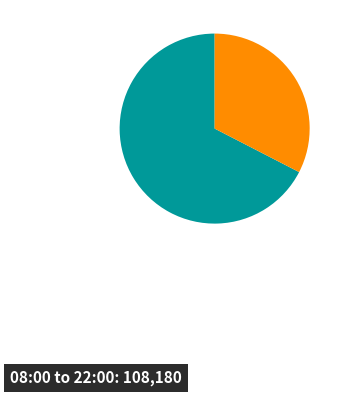

Is there any slice that represents more than half of the pie?

Yes